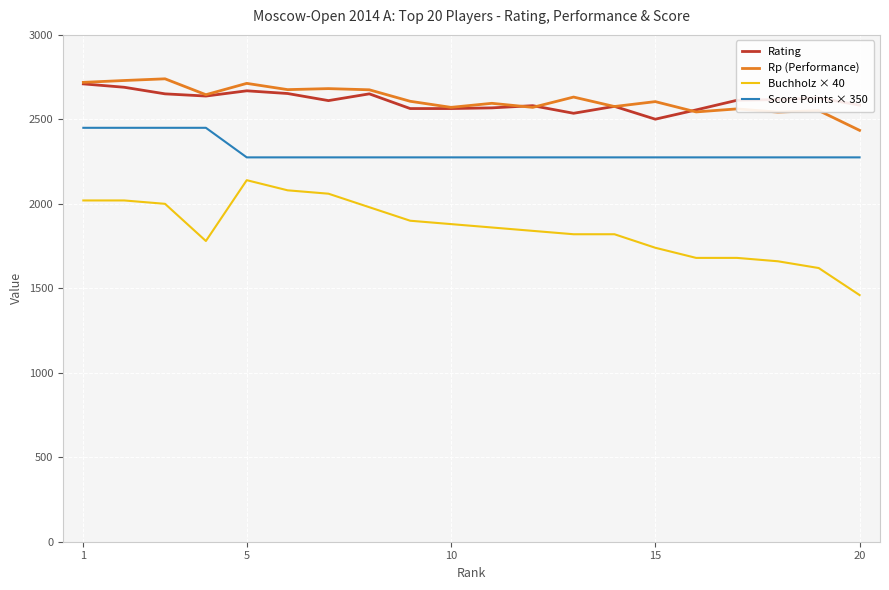

True or false: Score Points × 350 and Rating intersect in this chart.

False